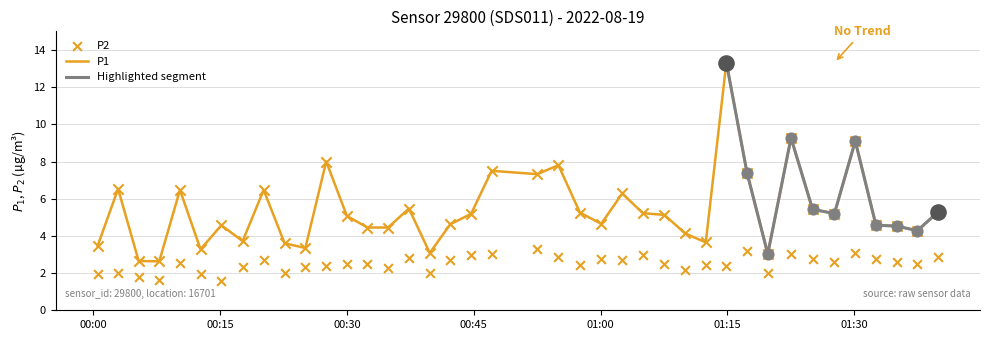

Which series has the largest total across all categories?

P1